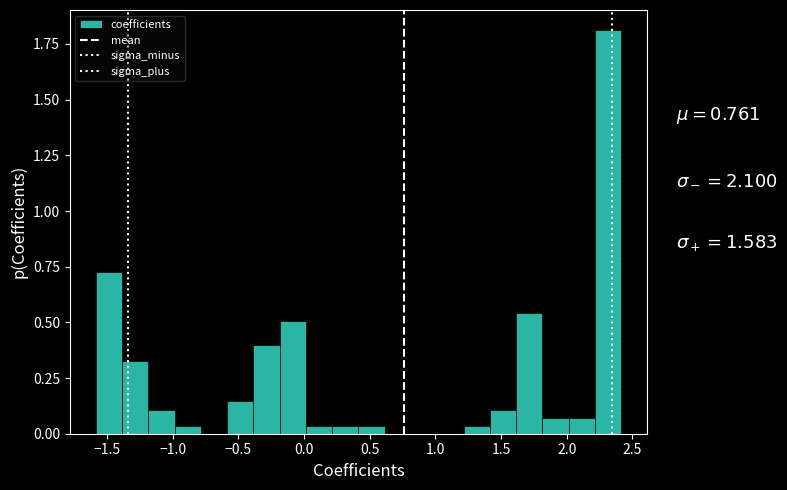

Read against the x-axis, roughly where is the centre of the tallest bar?

2.30